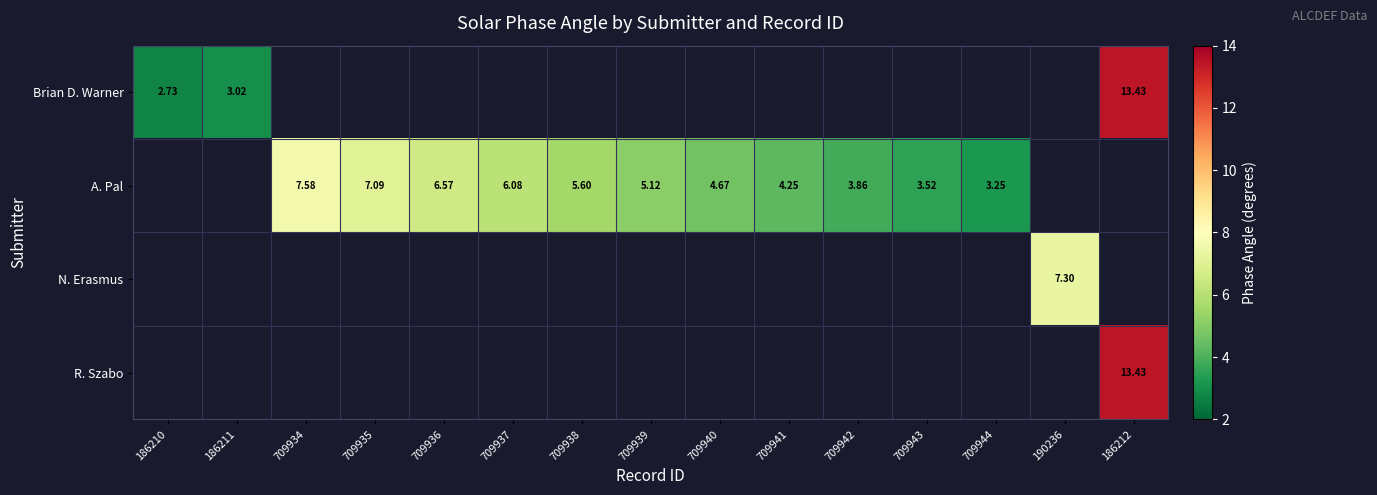

The A. Pal series shows 7.1 at 709935. True or false?

True